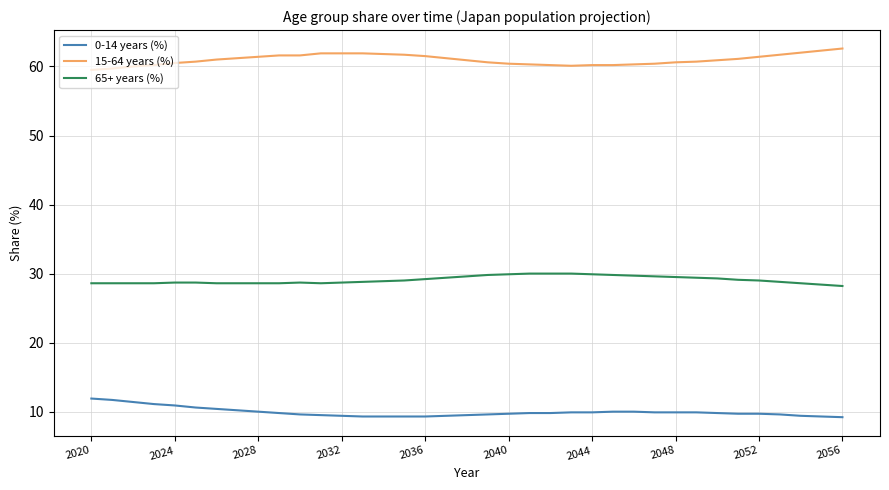

What are all the series names shown in the legend?

0-14 years (%), 15-64 years (%), 65+ years (%)